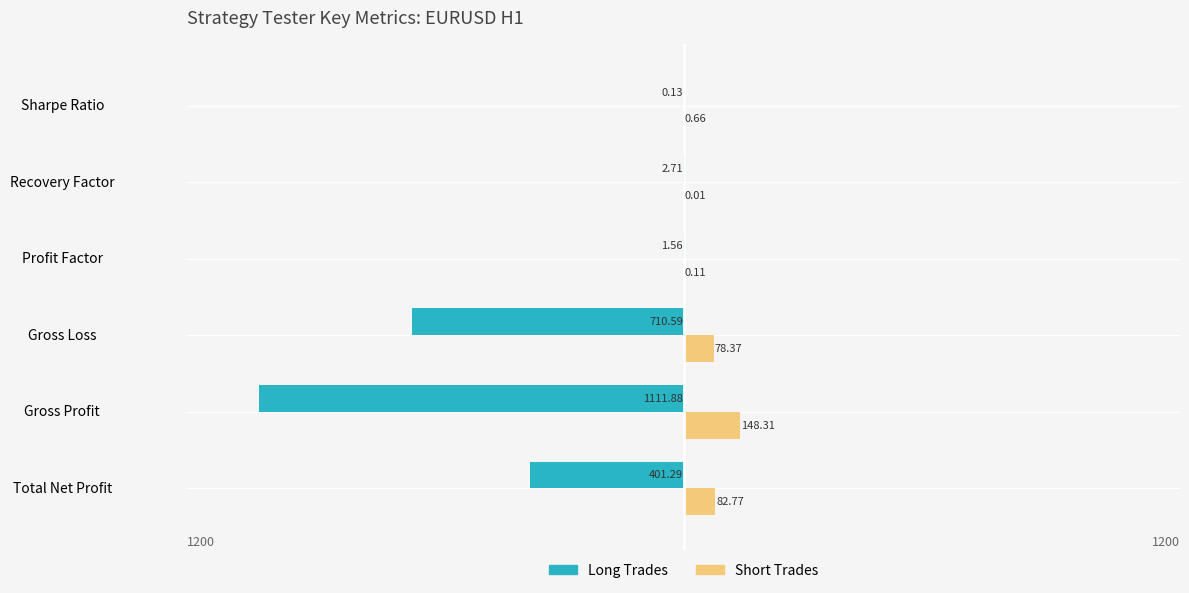

At which label is Long Trades closest to -556?

Gross Loss